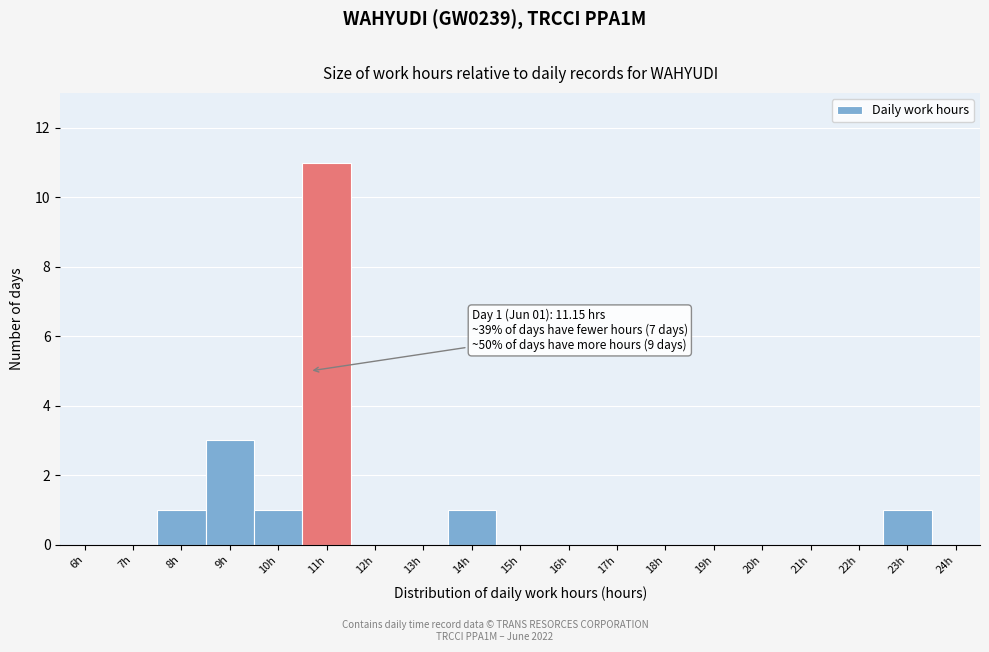

Reading right to left, what are all the values shown in this chart?

24h=0	23h=1	22h=0	21h=0	20h=0	19h=0	18h=0	17h=0	16h=0	15h=0	14h=1	13h=0	12h=0	11h=11	10h=1	9h=3	8h=1	7h=0	6h=0